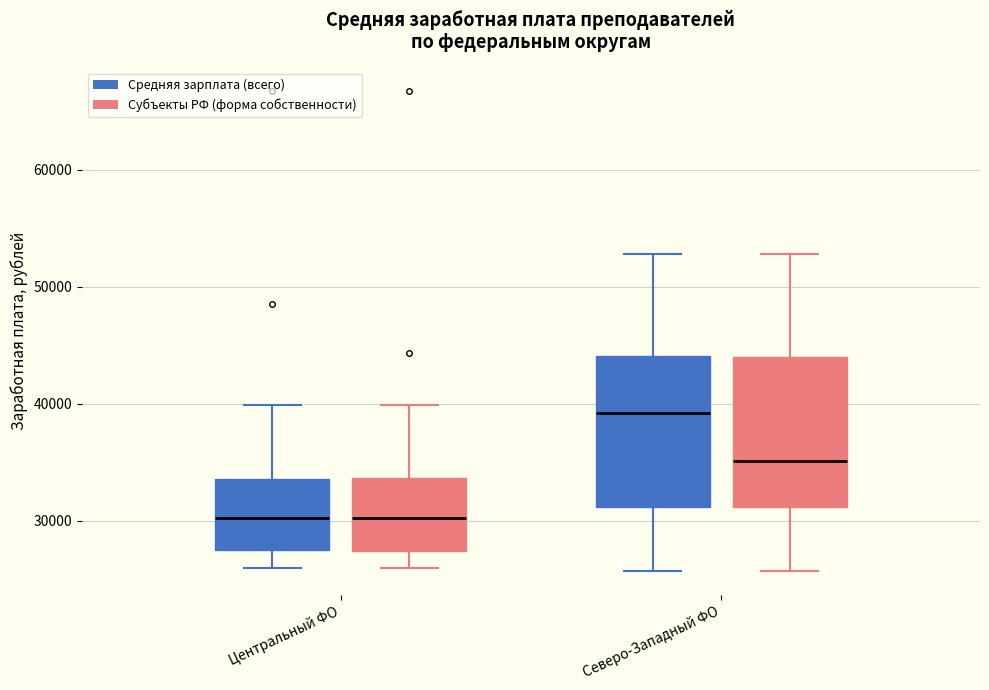

Where does the lower whisker of the box for Северо-Западный ФО (Средняя зарплата (всего)) end on the y-axis? The values are not printed on the chart, so give them approximately, as read against the axis.

26000